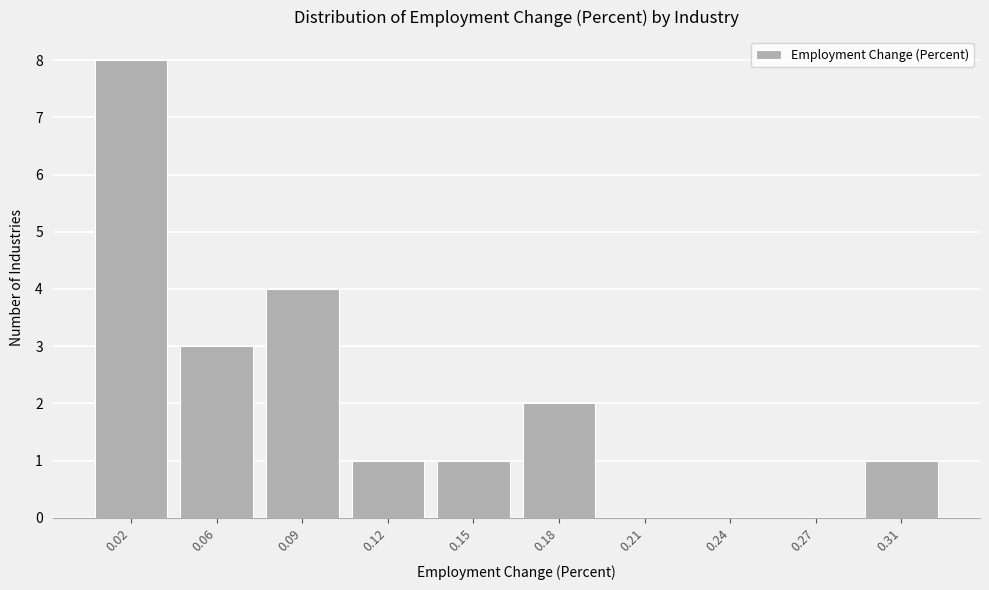

Reading right to left, extract all data points from this chart.

0.31=1	0.27=0	0.24=0	0.21=0	0.18=2	0.15=1	0.12=1	0.09=4	0.06=3	0.02=8